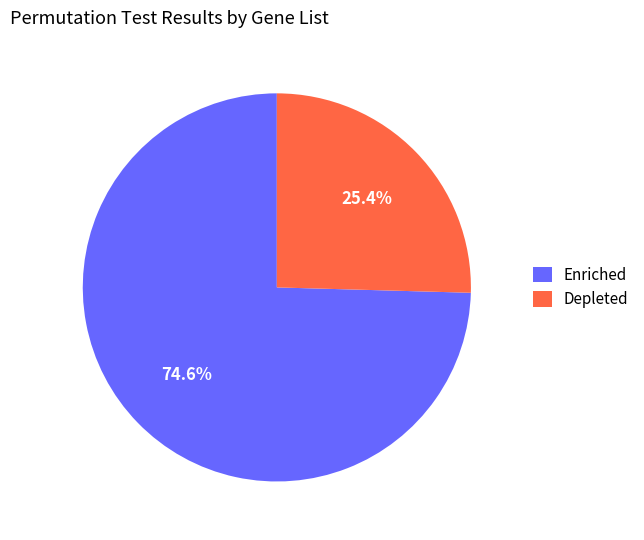

Which slice is the smallest?

Depleted